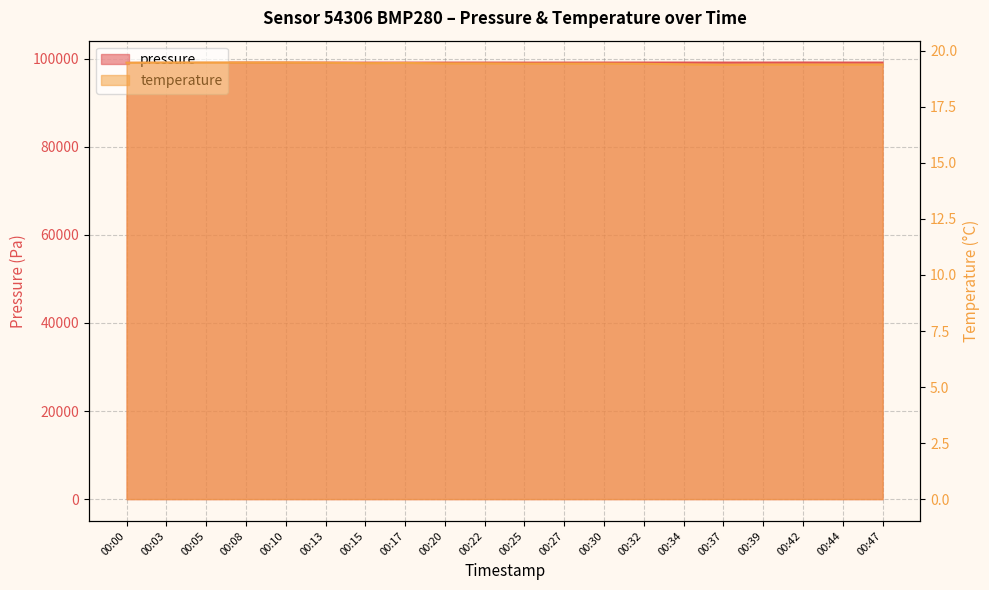

Which series changed the most between 00:03 and 00:47?

pressure